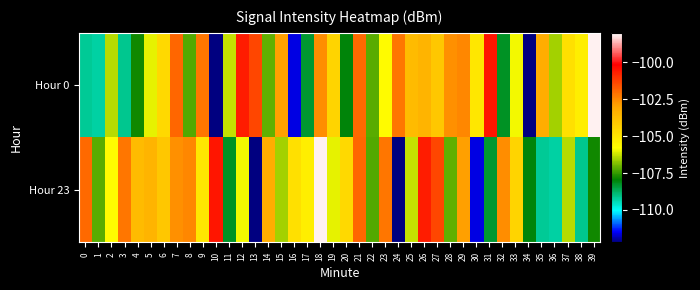

What is the difference between the highest and lowest values at 32?

5.6